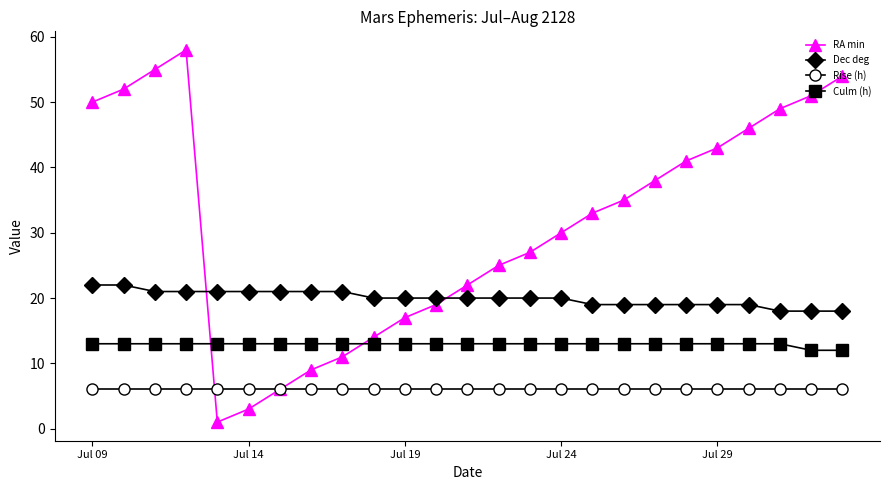

True or false: Rise (h) and RA min intersect in this chart.

True